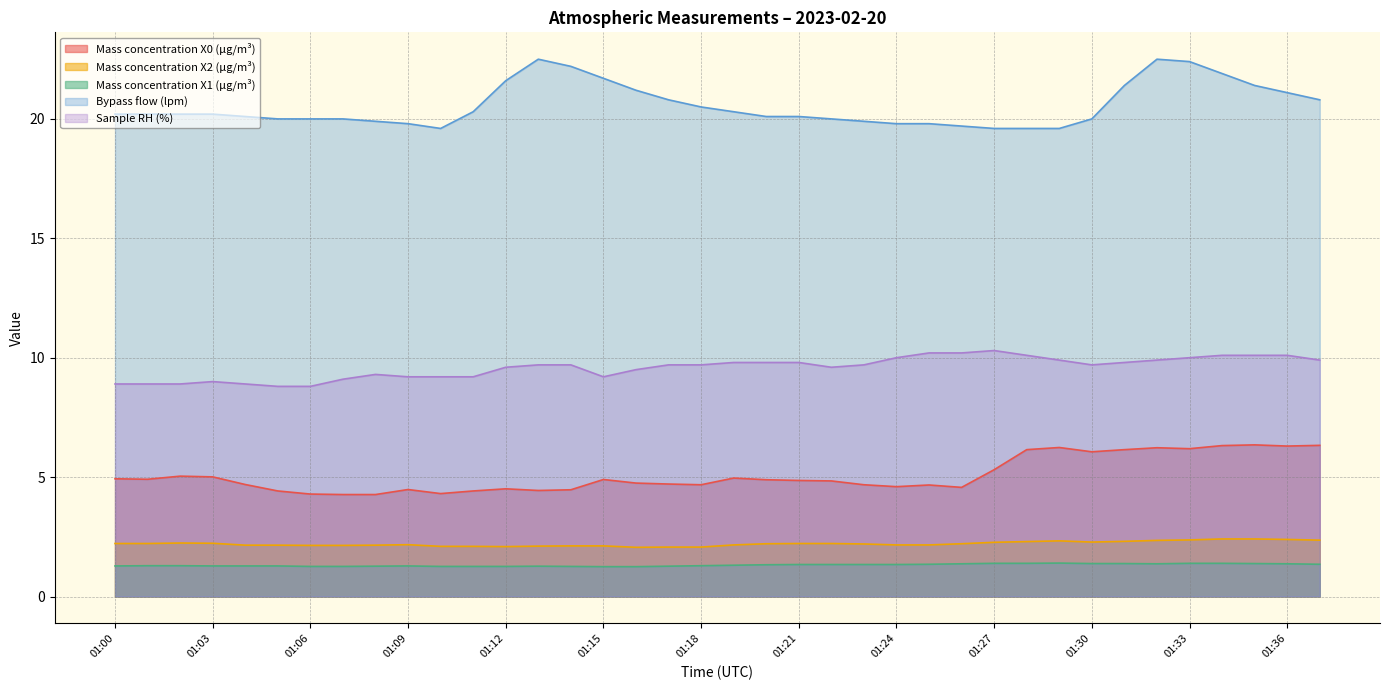

The value of Mass concentration X2 (μg/m³) at 01:05 is 2.1. True or false?

True